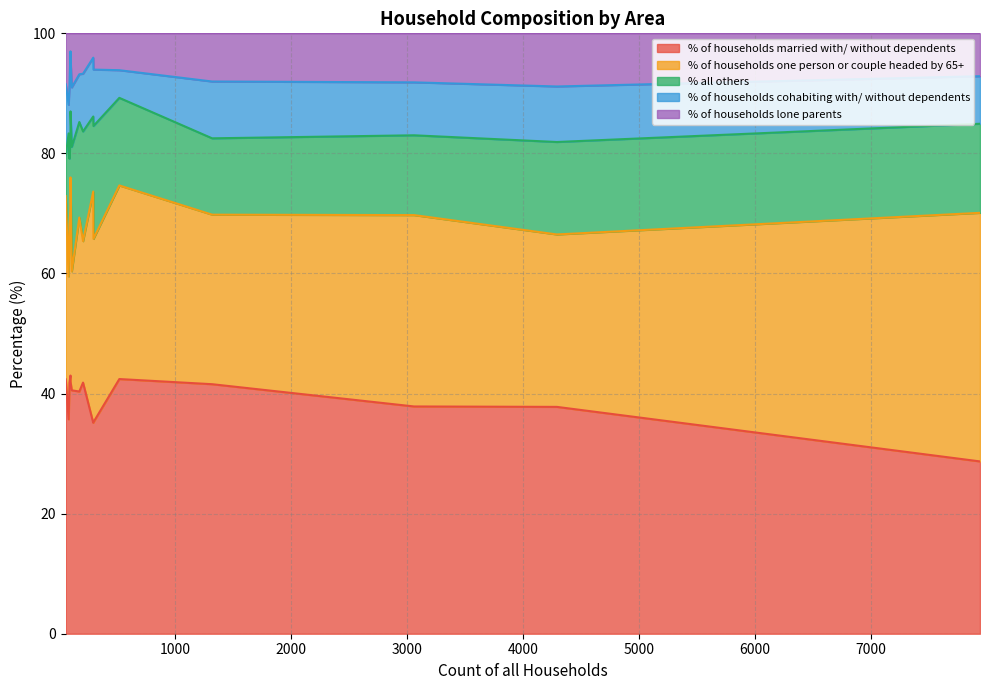

What are all the series names shown in the legend?

% of households married with/ without dependents, % of households one person or couple headed by 65+, % all others, % of households cohabiting with/ without dependents, % of households lone parents